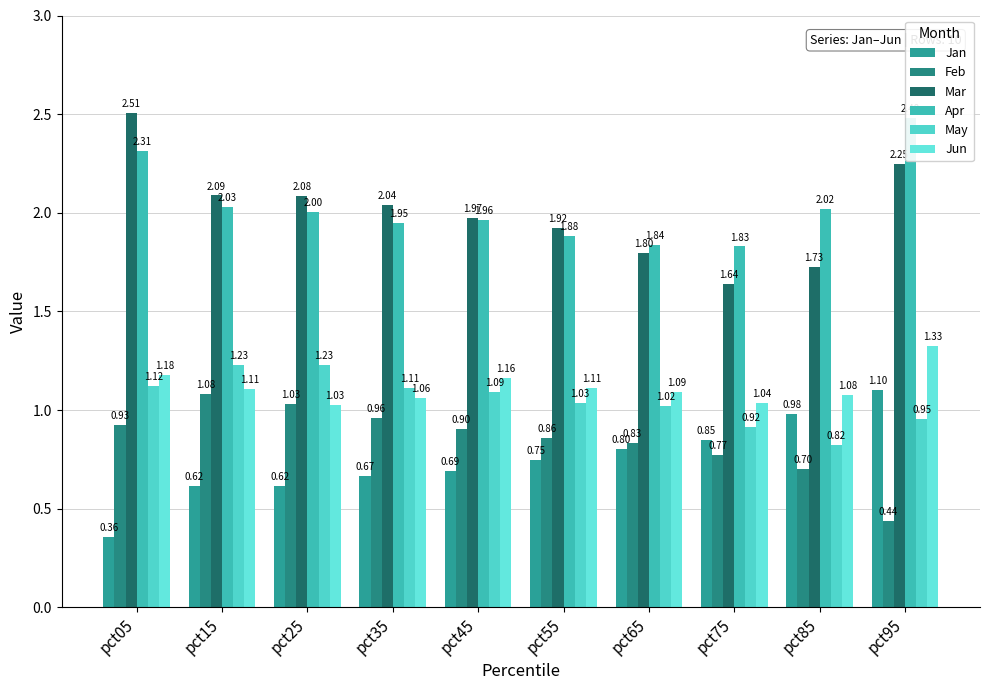

What is the difference between the second highest and minimum values in the Apr series?

0.5